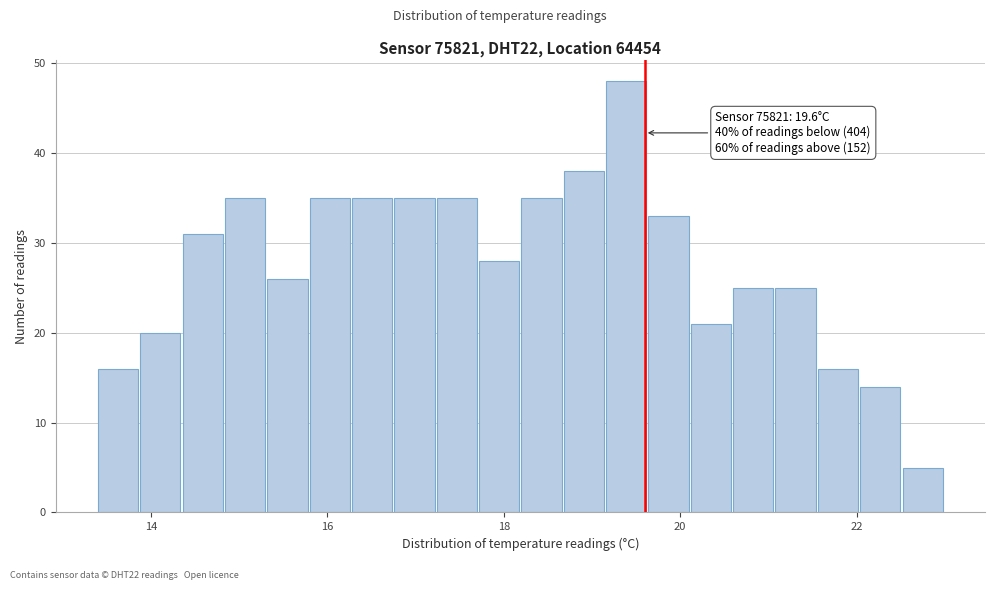

Read against the x-axis, roughly where is the centre of the tallest bar?

19.4